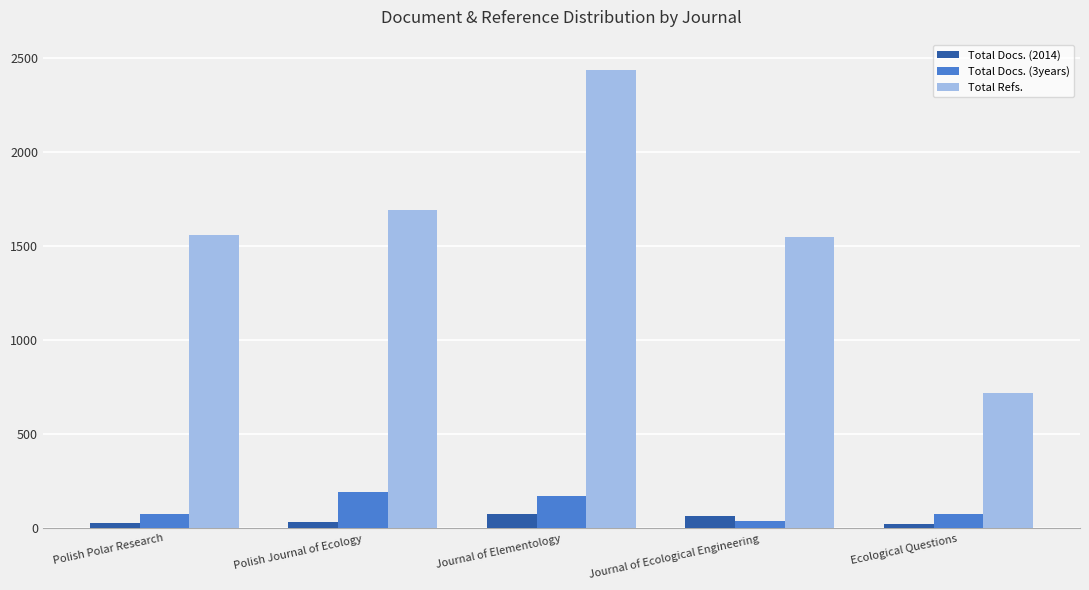

Does the chart contain any negative values?

No